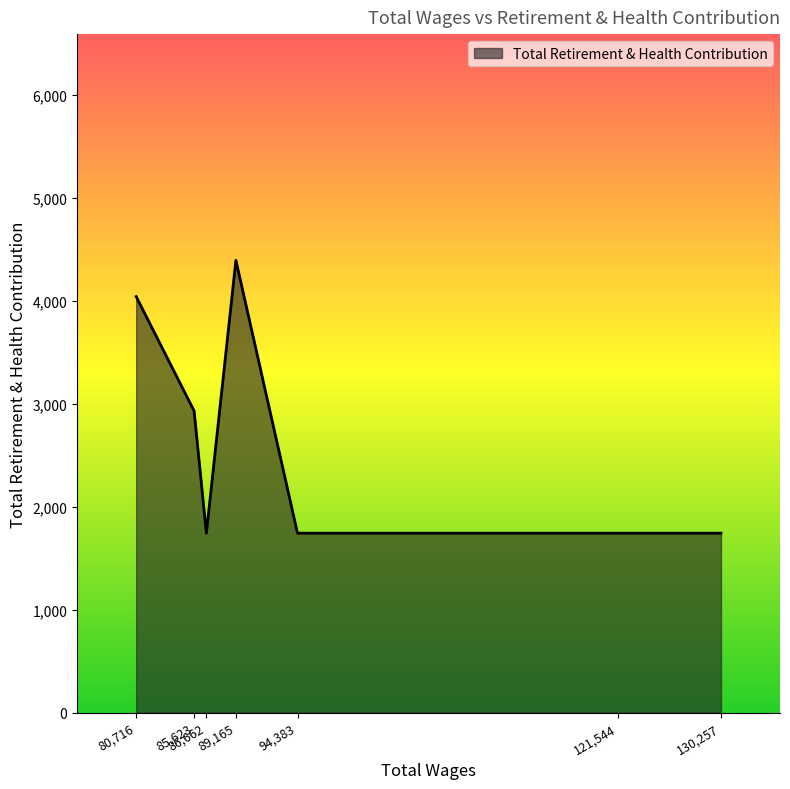

Which category has the highest value across all series?

89,165